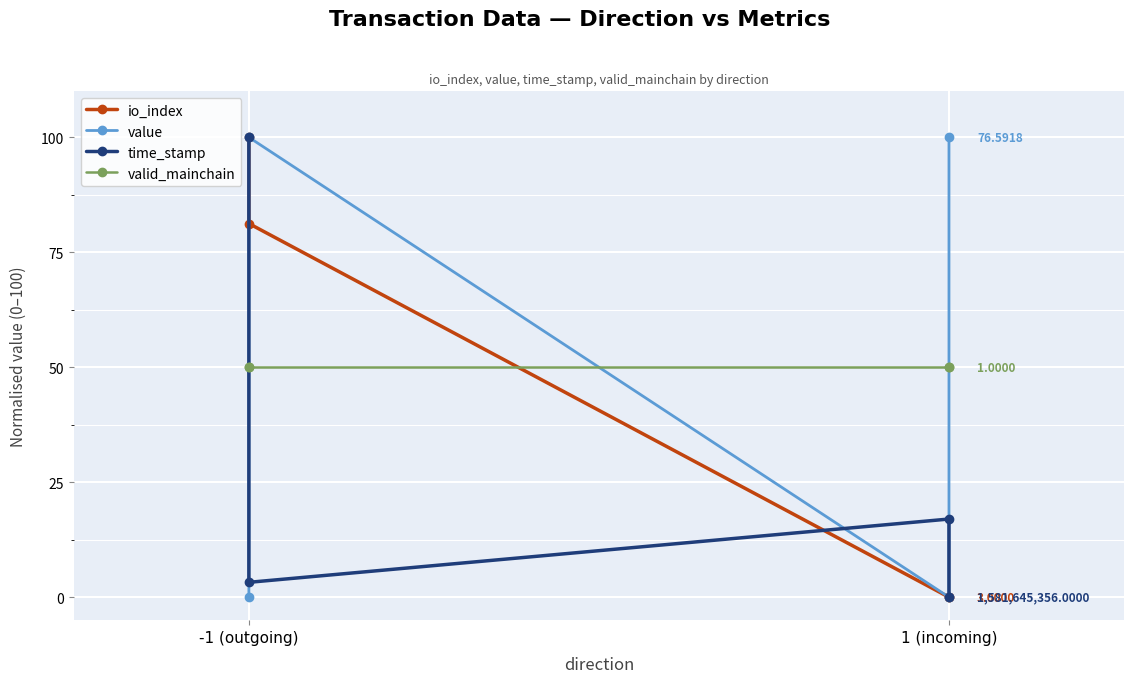

How many times do io_index and value cross each other?

1